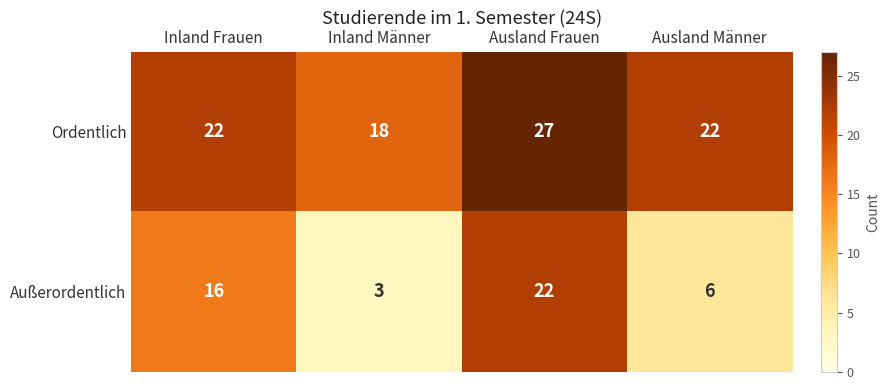

Which series changed the most between Inland Frauen and Ausland Frauen?

Außerordentlich